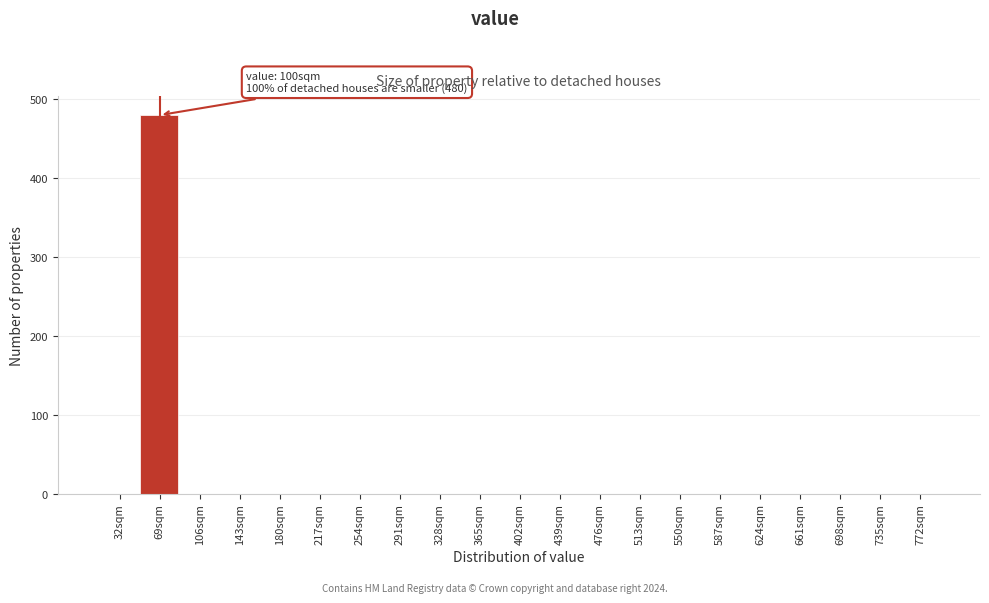

Reading right to left, what are all the values shown in this chart?

772sqm=0	735sqm=0	698sqm=0	661sqm=0	624sqm=0	587sqm=0	550sqm=0	513sqm=0	476sqm=0	439sqm=0	402sqm=0	365sqm=0	328sqm=0	291sqm=0	254sqm=0	217sqm=0	180sqm=0	143sqm=0	106sqm=0	69sqm=480	32sqm=0